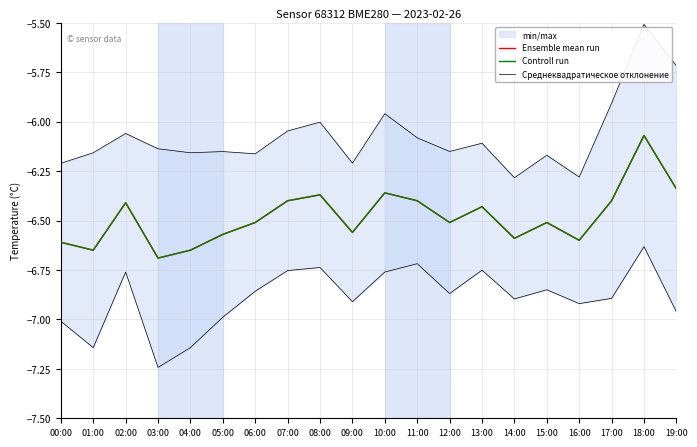

At which category does Ensemble mean run reach its first local peak?

02:00